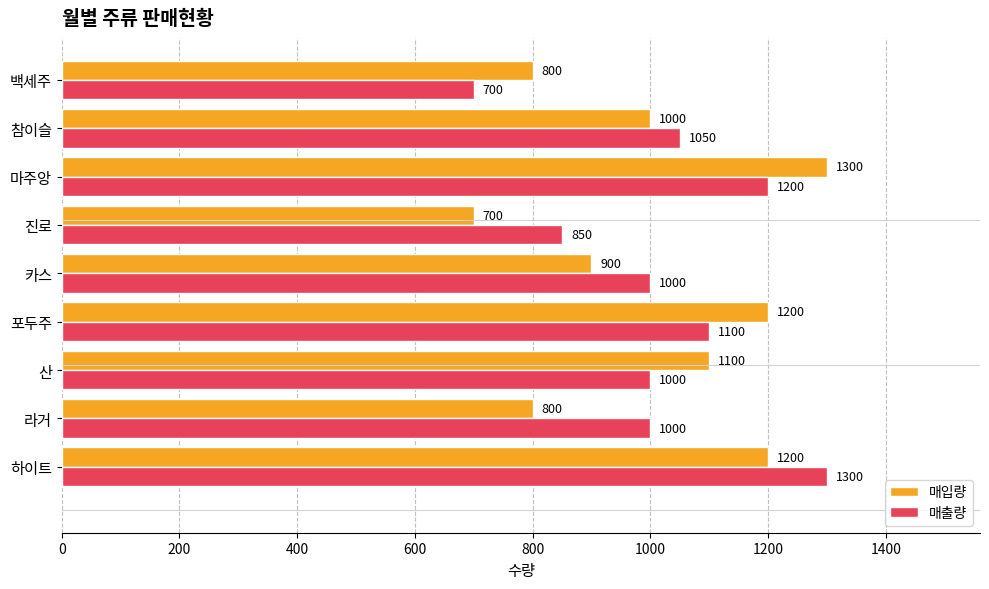

What is the greatest value displayed?

1300